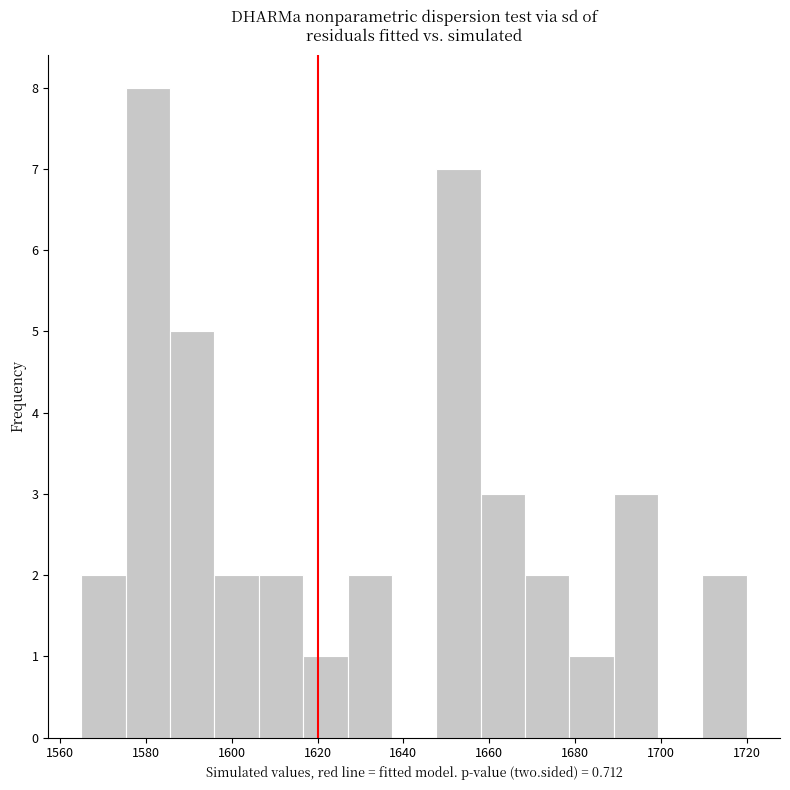

Over which range of the x-axis is the bar tallest?

1576 to 1586